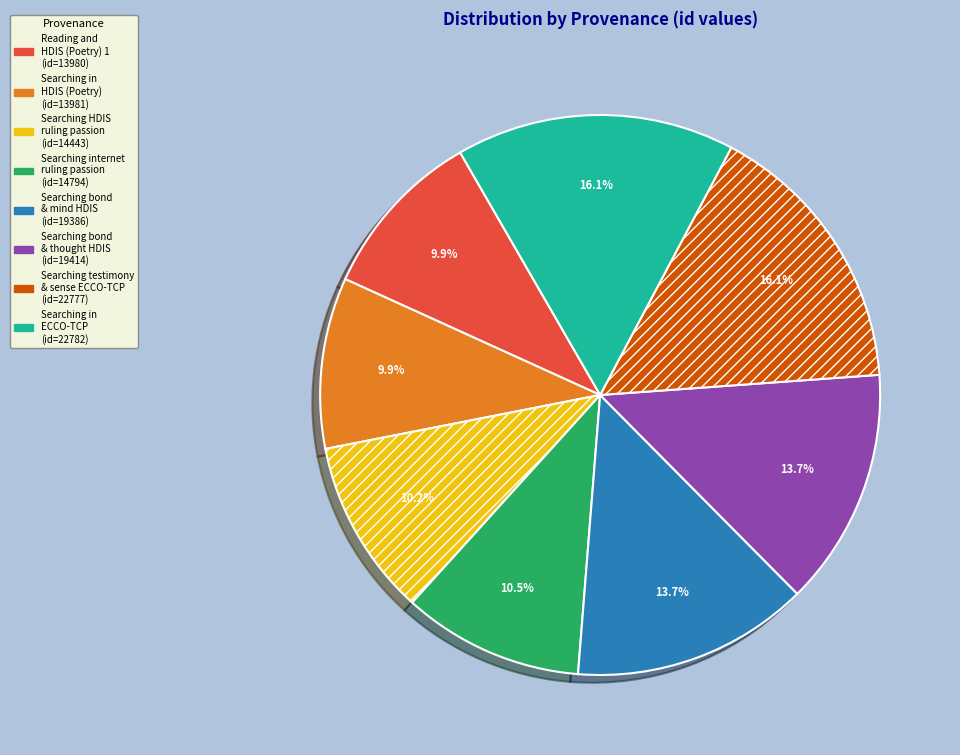

Is there a majority slice in this chart?

No